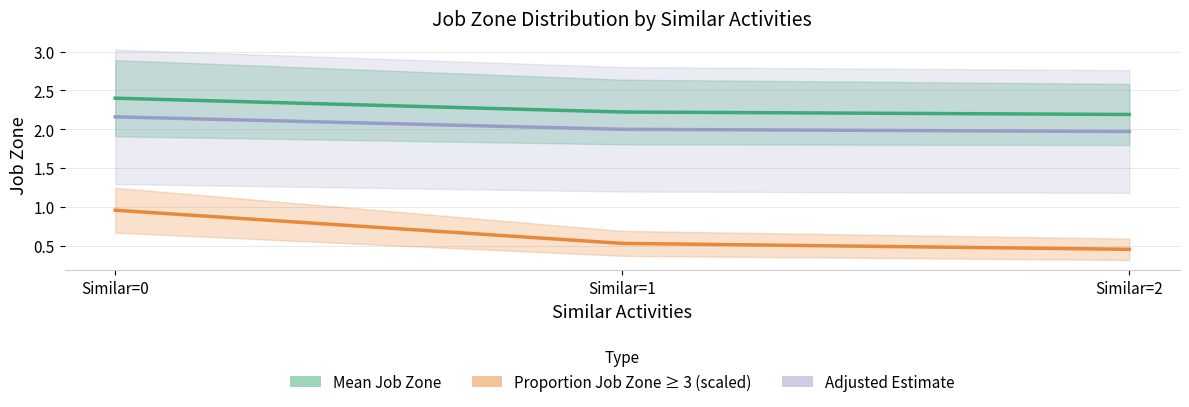

What is the value of the Proportion Job Zone ≥ 3 (scaled) point at the 2nd from the left?

0.5